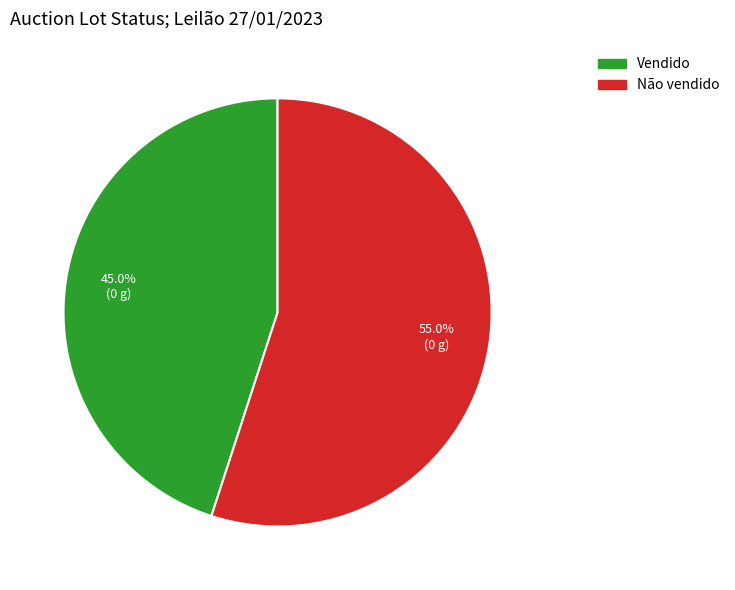

How many segments does this pie chart have?

2